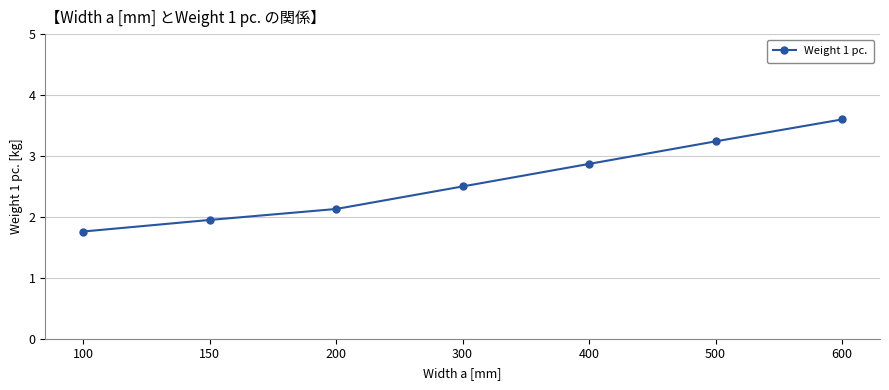

At which category does the chart reach its peak across all series?

600